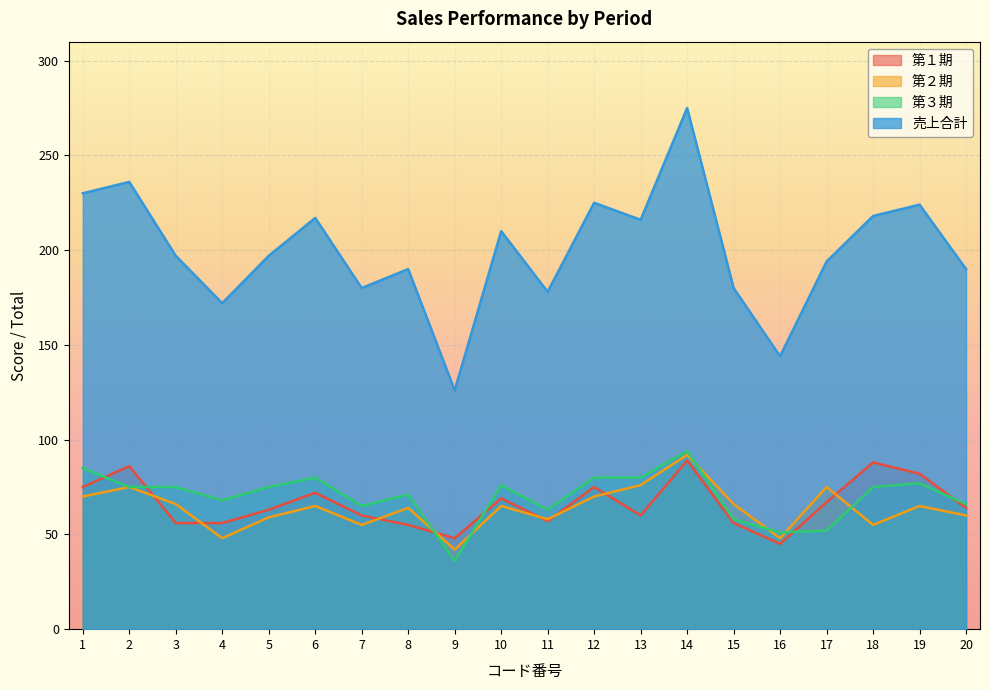

How many times do 第１期 and 第２期 cross each other?

8